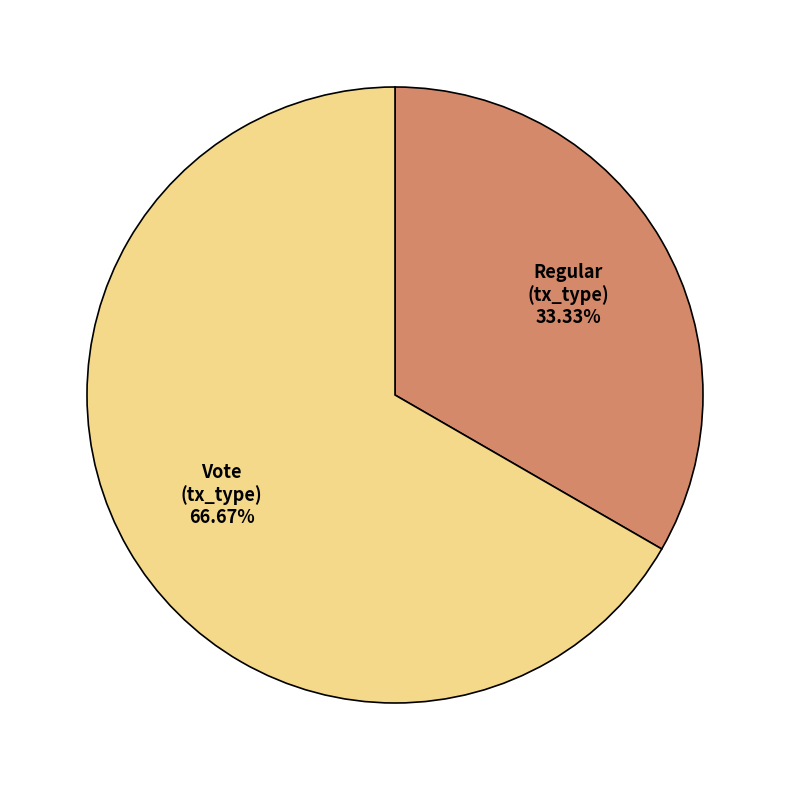

Is there any slice that represents more than half of the pie?

Yes